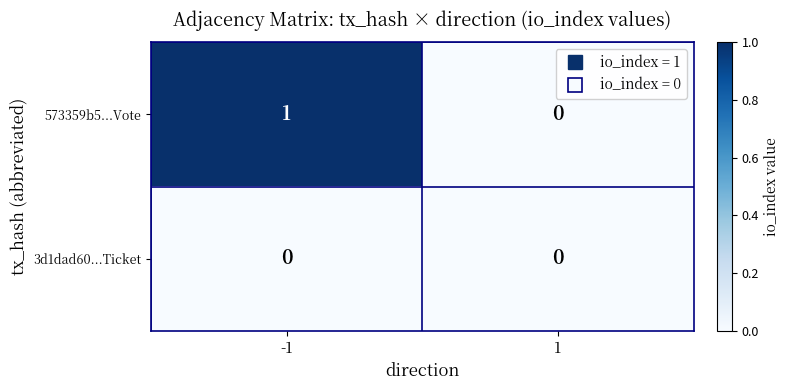

Is it true that 573359b5...Vote equals 1 at -1?

True